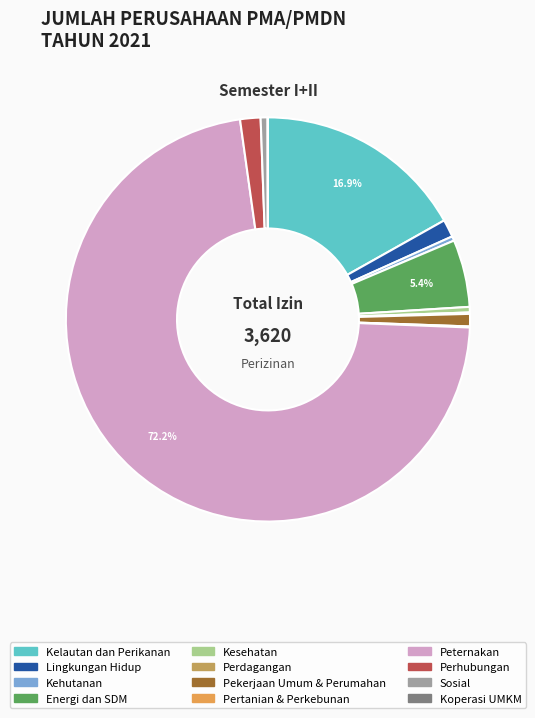

What is the ratio of the value at Kesehatan to the value at Sosial?

0.8